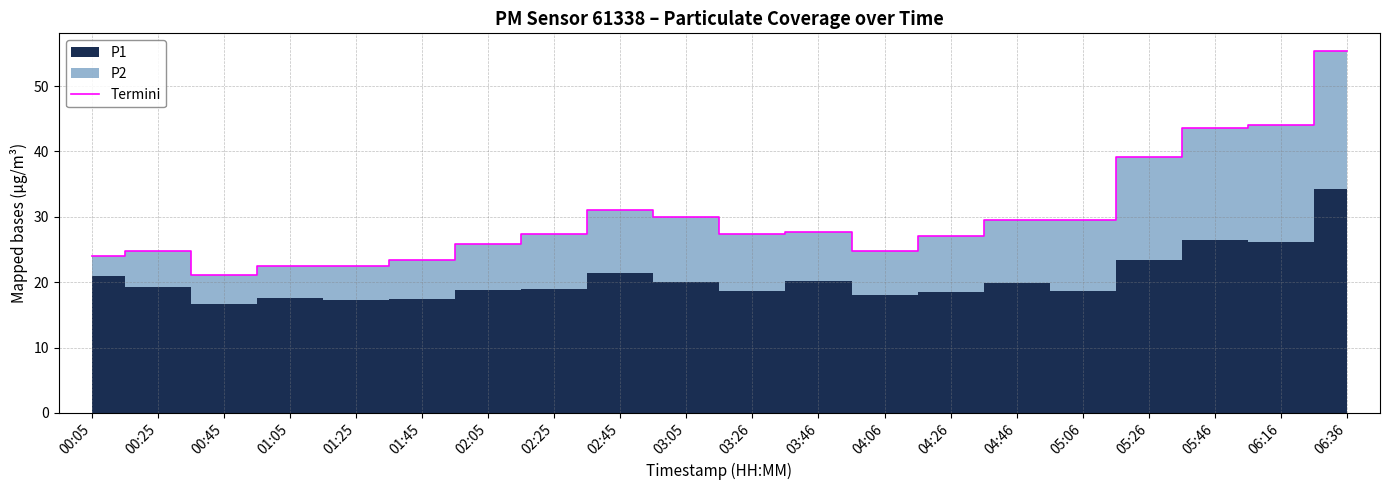

The Termini series shows 14.6 at 02:45. True or false?

False